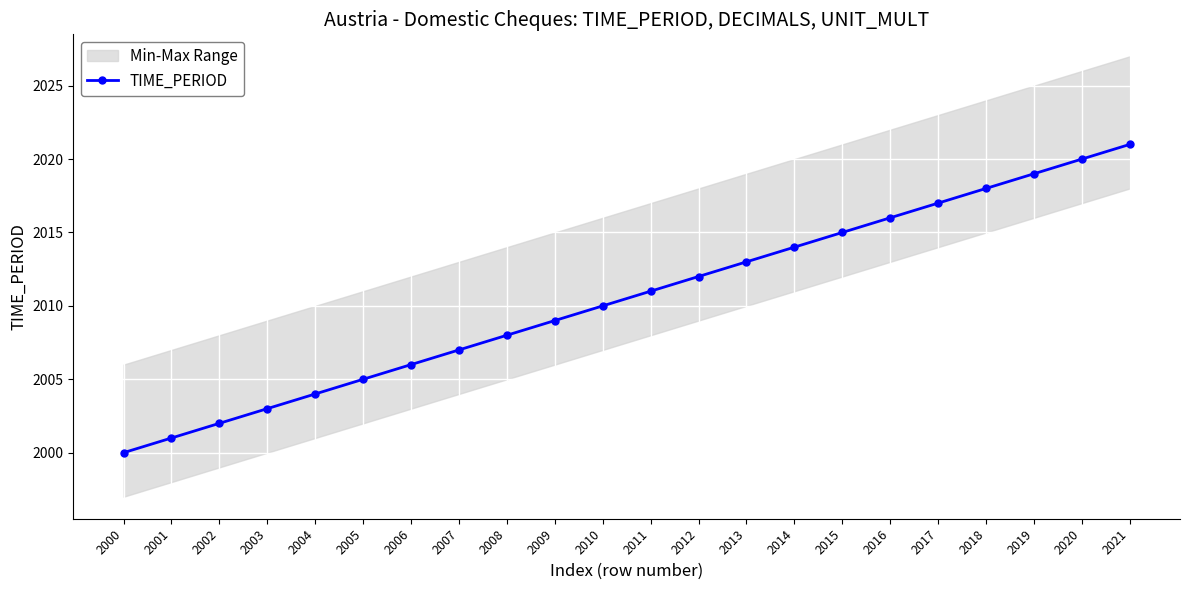

List the labels in order of value, largest first.

2021, 2020, 2019, 2018, 2017, 2016, 2015, 2014, 2013, 2012, 2011, 2010, 2009, 2008, 2007, 2006, 2005, 2004, 2003, 2002, 2001, 2000